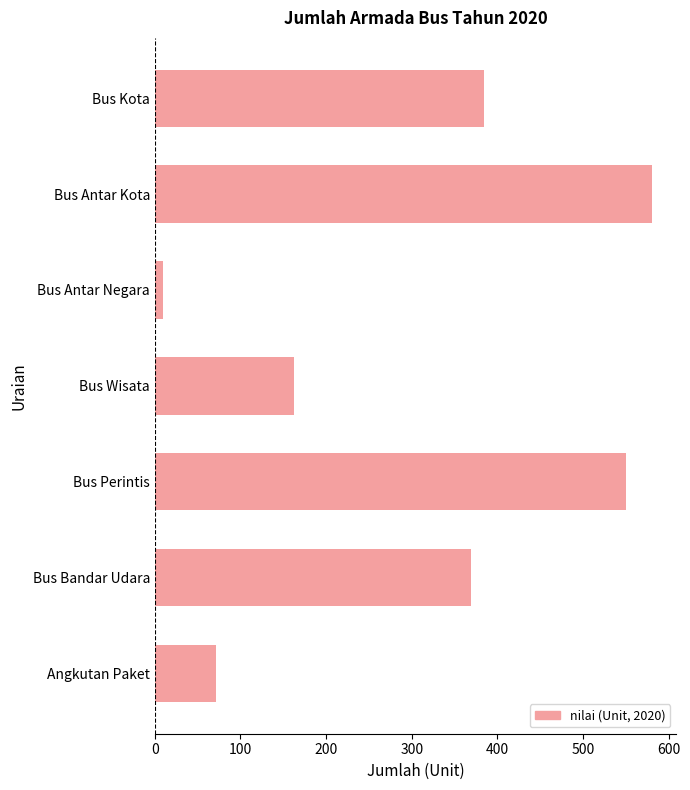

Which label corresponds to the smallest value in the chart?

Bus Antar Negara